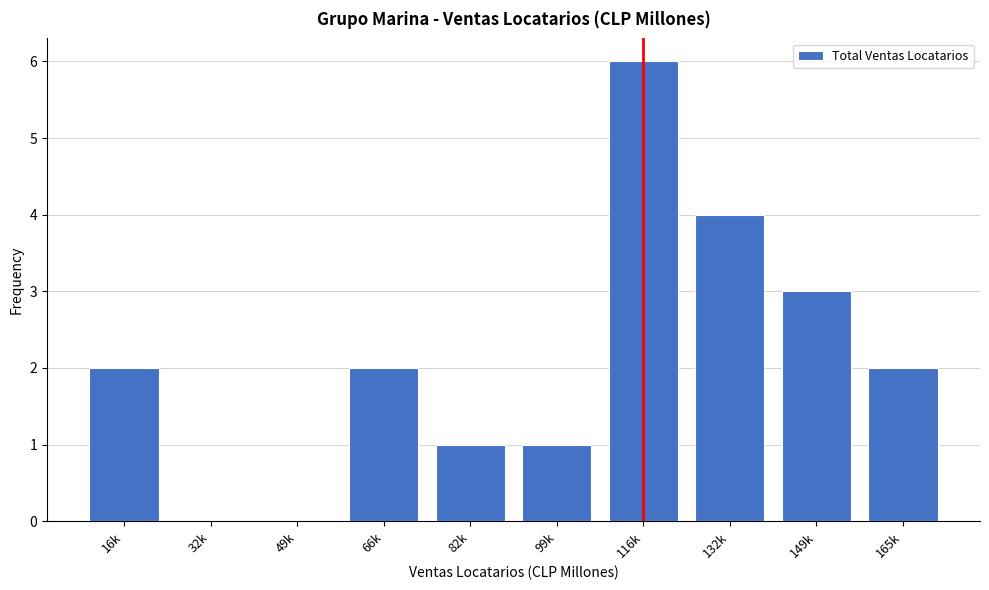

Reading right to left, list all the values displayed in this chart.

165k=2	149k=3	132k=4	116k=6	99k=1	82k=1	66k=2	49k=0	32k=0	16k=2